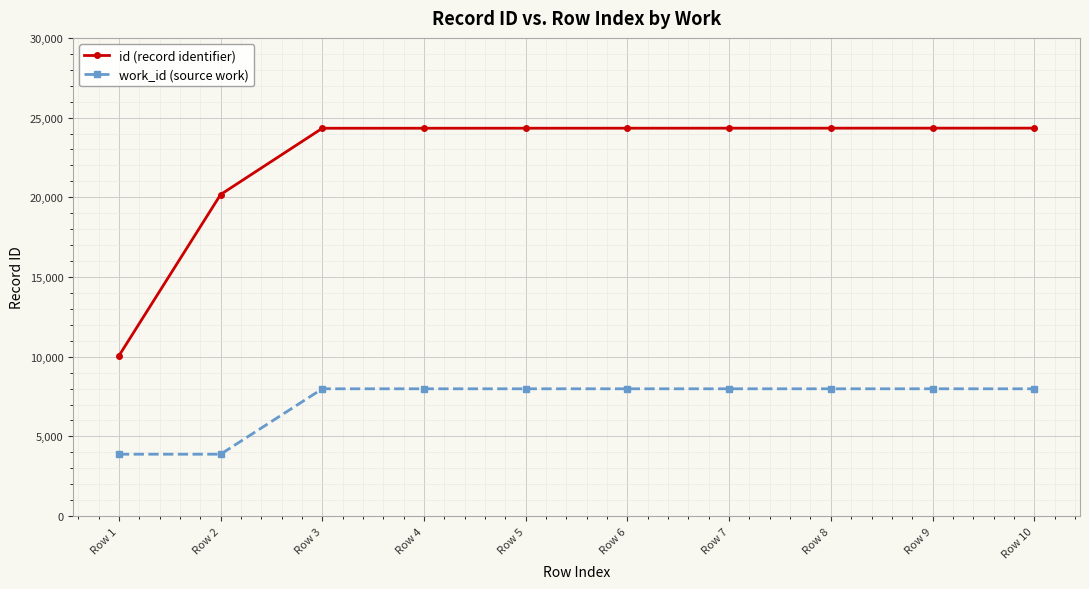

What is the value of the id (record identifier) point at the 6th from the left?

24335